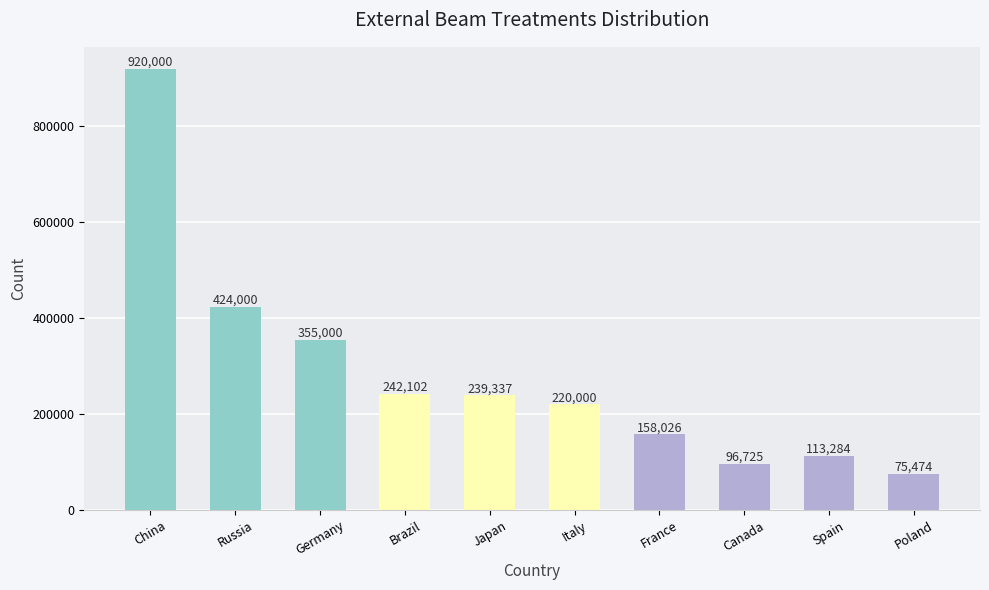

Where does the data first go above 239337?

China